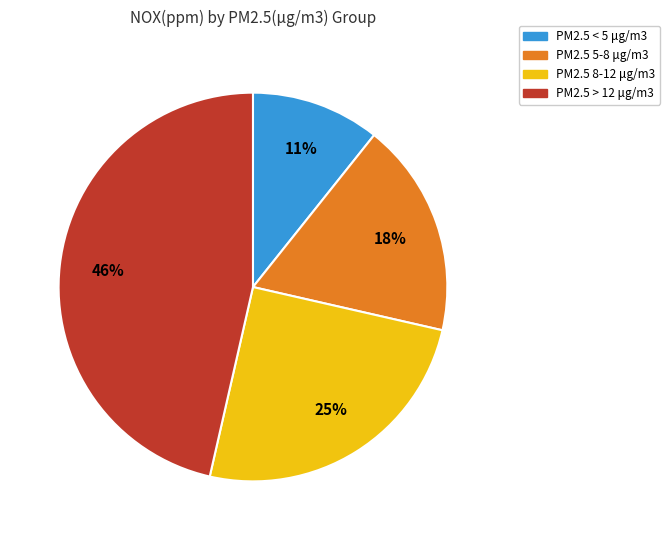

To the nearest percent, what is the average slice percentage?

25%